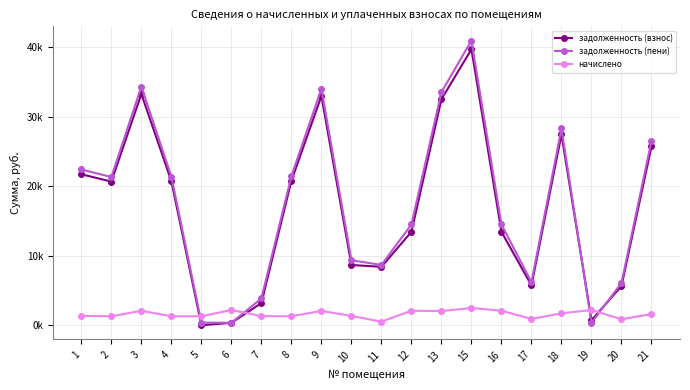

Read the начислено value at 6.

2217.1